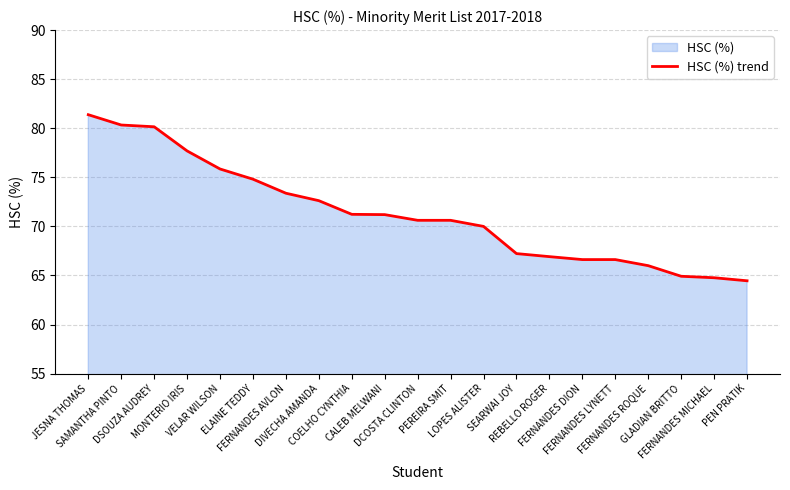

Which has a higher value, FERNANDES ROQUE or DIVECHA AMANDA?

DIVECHA AMANDA